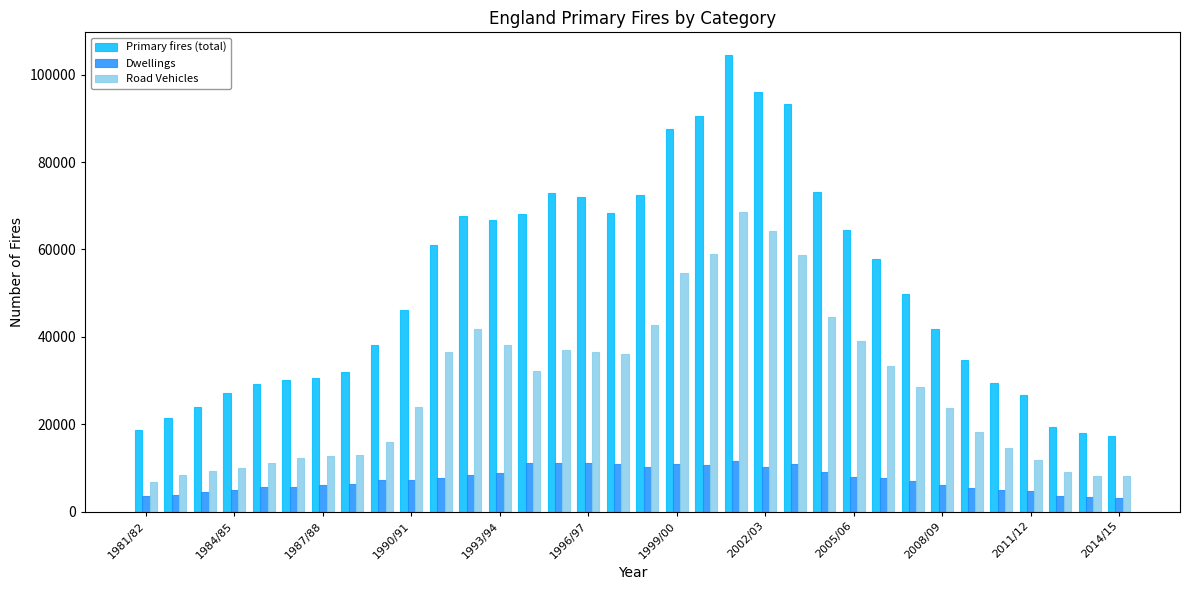

What is the difference between the second highest and second lowest values in the Road Vehicles series?

56099